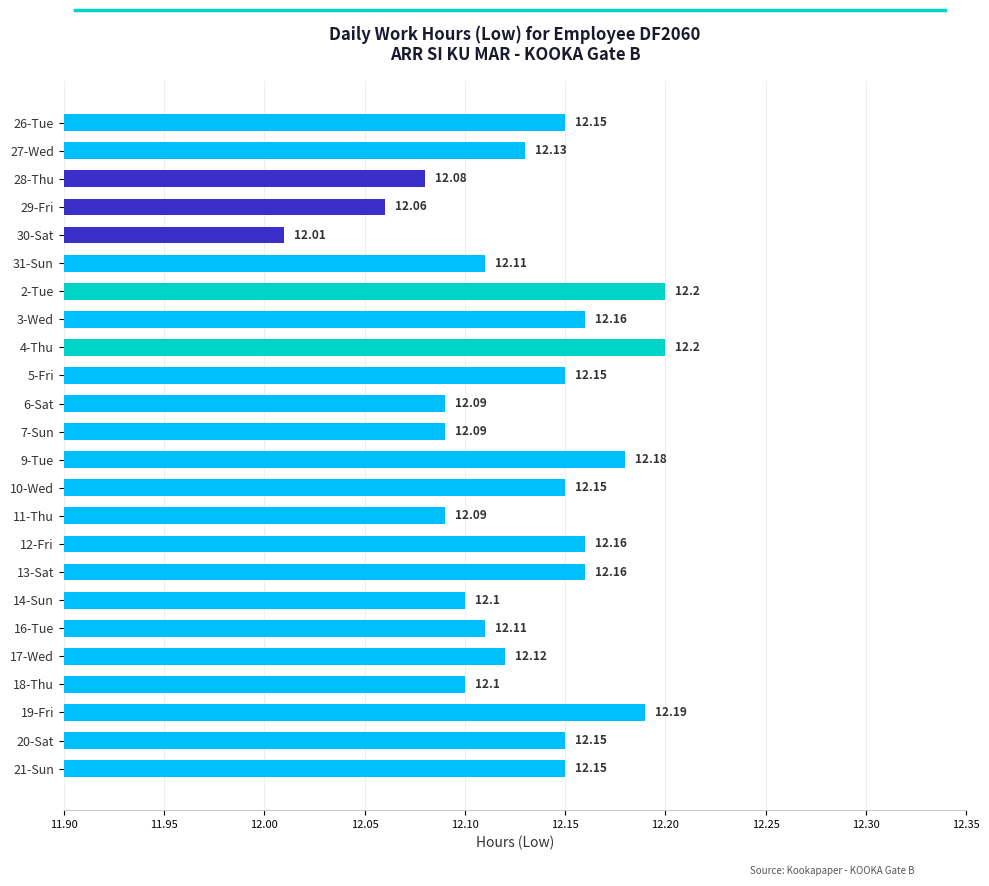

What is the sum of the values at 28-Thu and 5-Fri?

24.2